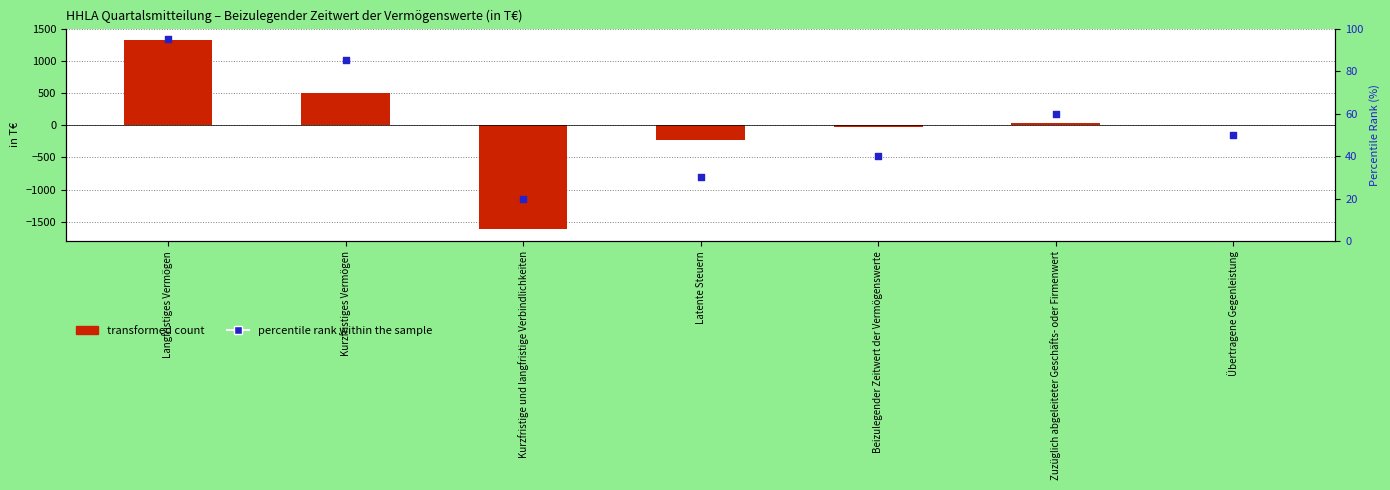

Which series contains the highest Y value?

transformed count